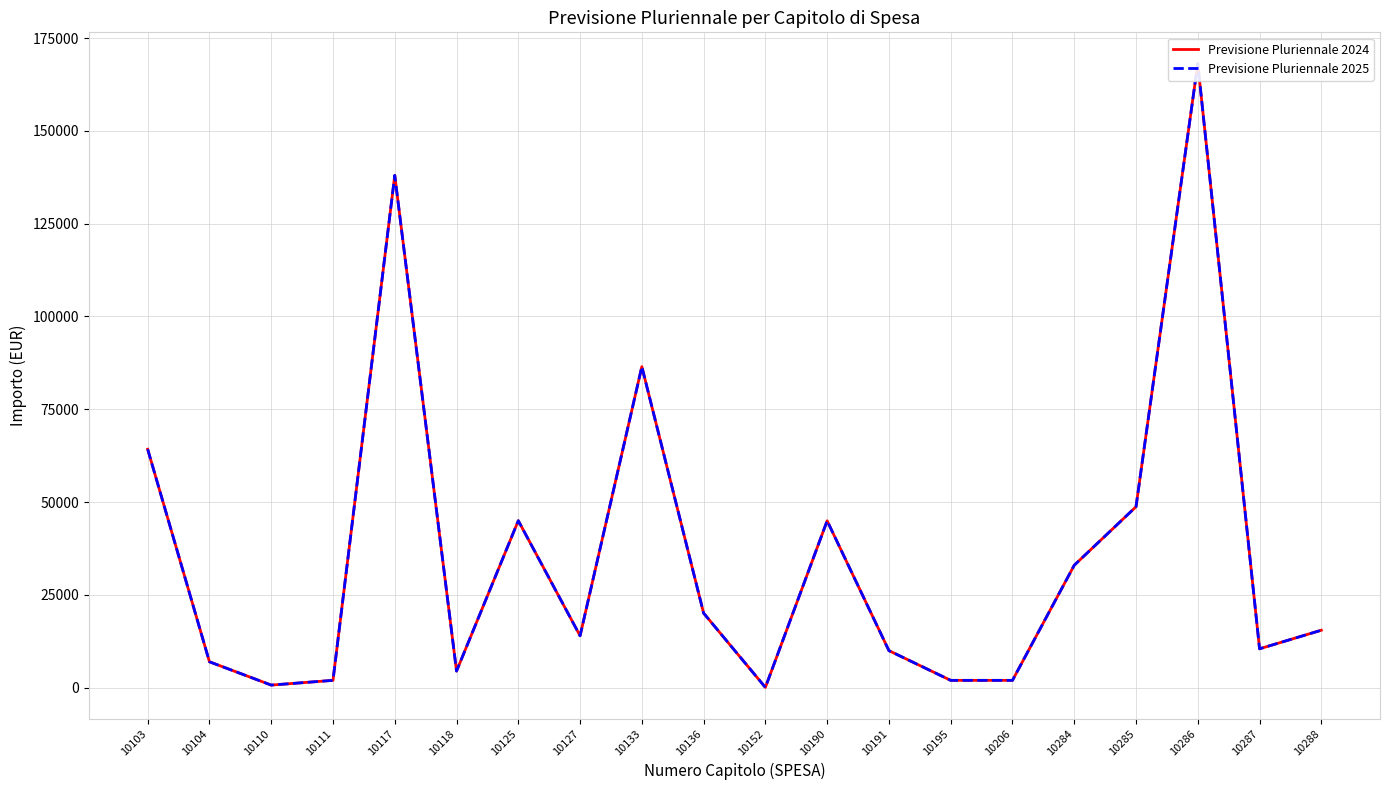

Count the number of categories in the chart.

20